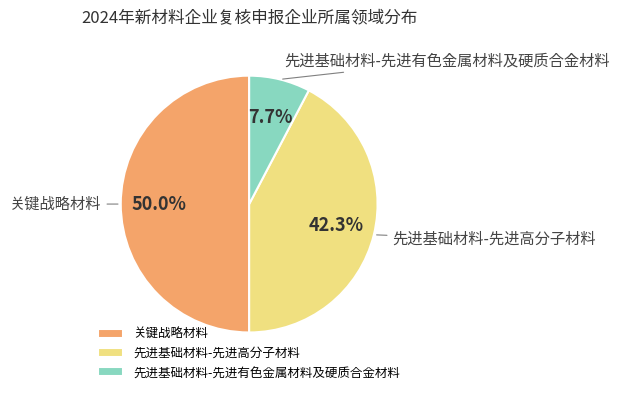

Rank the categories by value from highest to lowest.

关键战略材料, 先进基础材料-先进高分子材料, 先进基础材料-先进有色金属材料及硬质合金材料